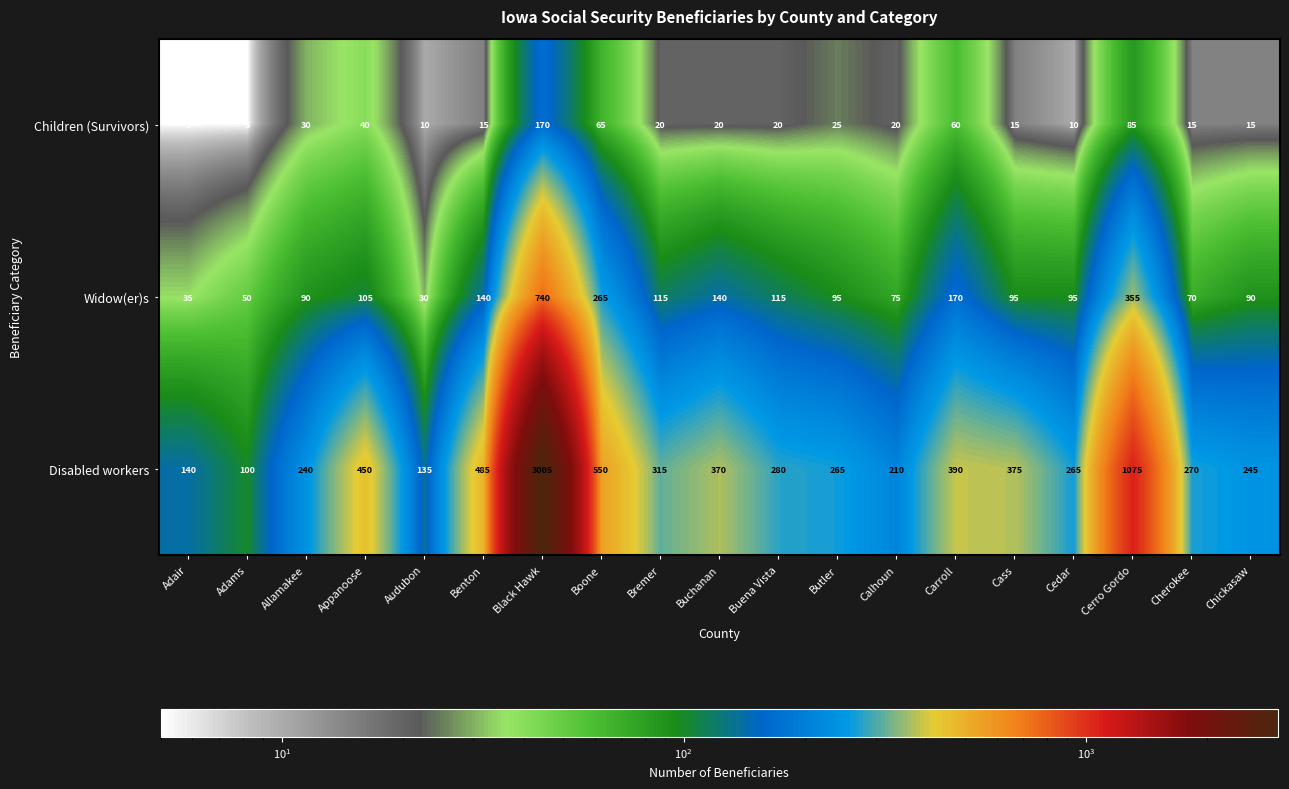

Which series changed the most between Bremer and Buena Vista?

Disabled workers